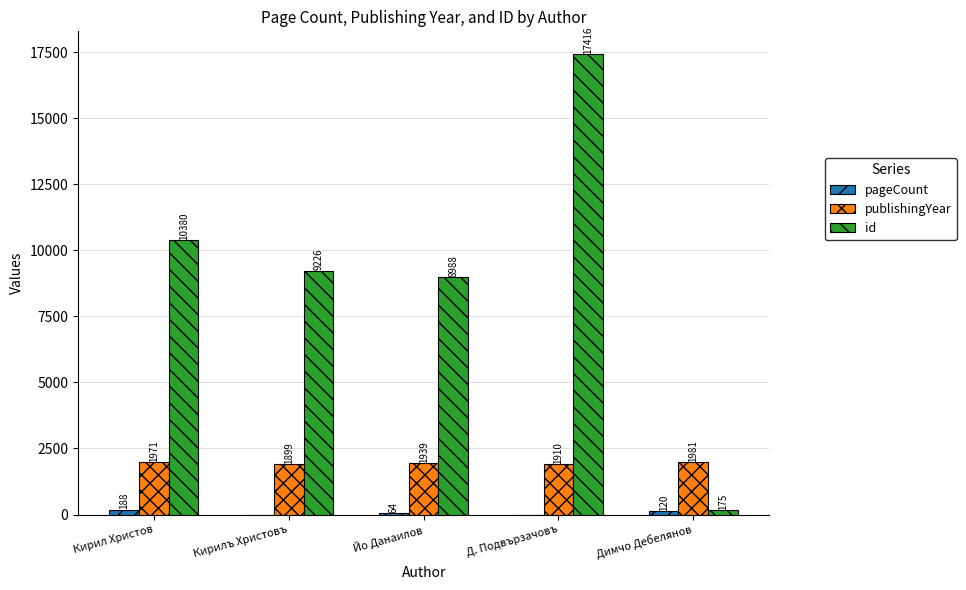

The value of id at Йо Данаилов is 12784. True or false?

False